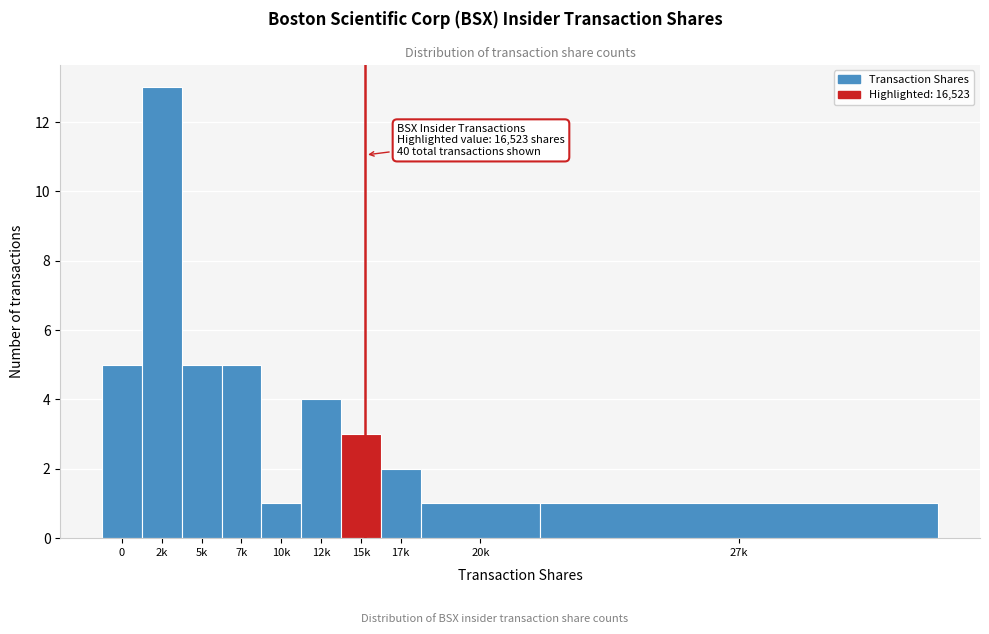

Reading left to right, extract all data points from this chart.

0=5	2k=13	5k=5	7k=5	10k=1	12k=4	15k=3	17k=2	20k=1	27k=1